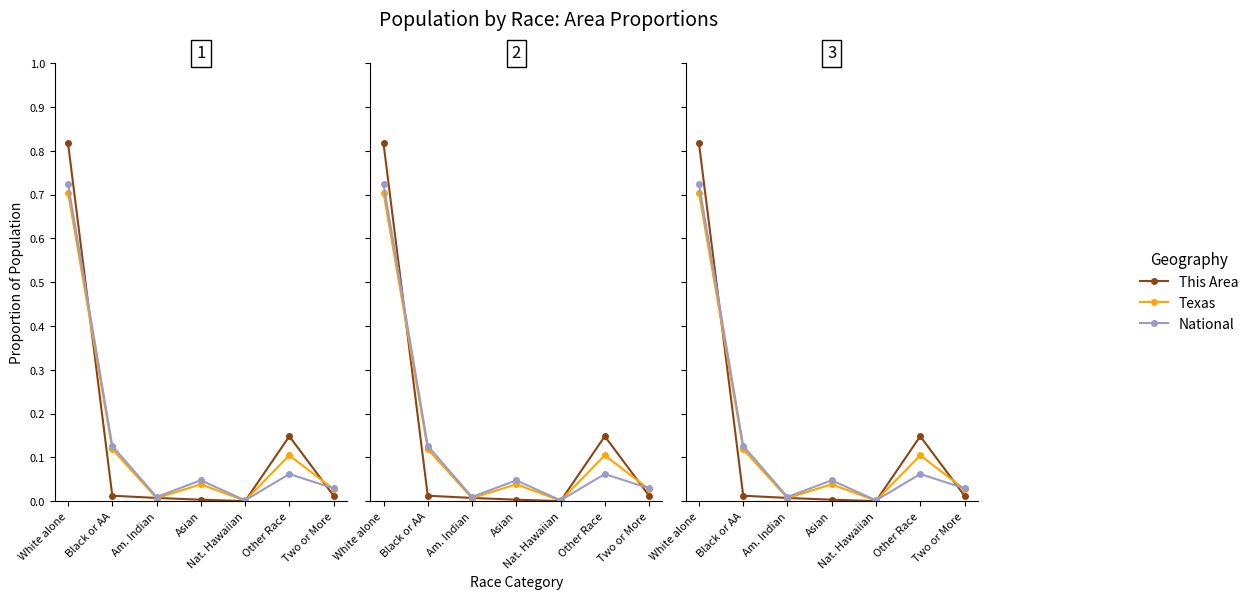

Reading left to right, what are all the values shown in this chart?

This Area: White alone=0.8	Black or AA=0.0	Am. Indian=0.0	Asian=0.0	Nat. Hawaiian=0.0	Other Race=0.1	Two or More=0.0
Texas: White alone=0.7	Black or AA=0.1	Am. Indian=0.0	Asian=0.0	Nat. Hawaiian=0.0	Other Race=0.1	Two or More=0.0
National: White alone=0.7	Black or AA=0.1	Am. Indian=0.0	Asian=0.0	Nat. Hawaiian=0.0	Other Race=0.1	Two or More=0.0